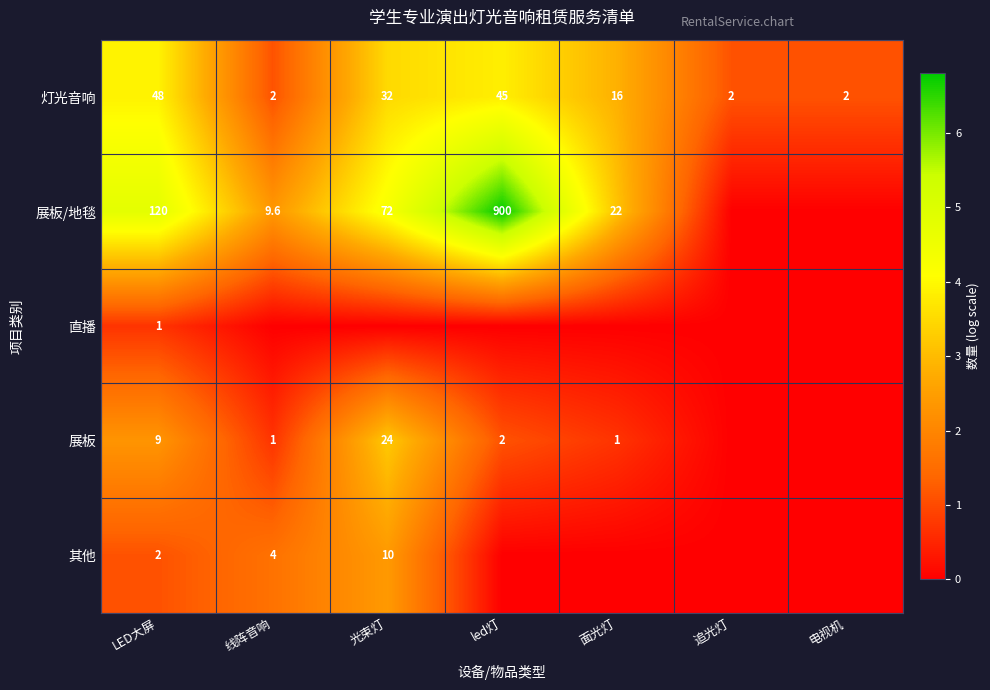

How many data points does each series have?

7